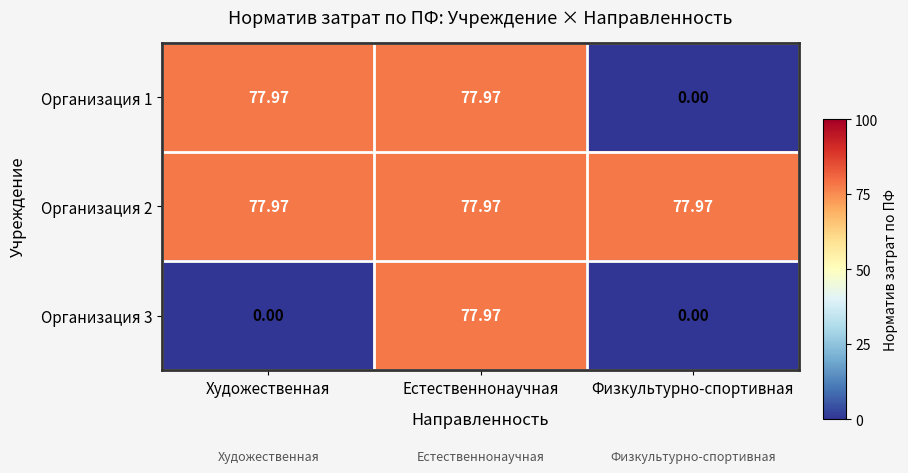

At which category is the sum across all series the highest?

Естественнонаучная